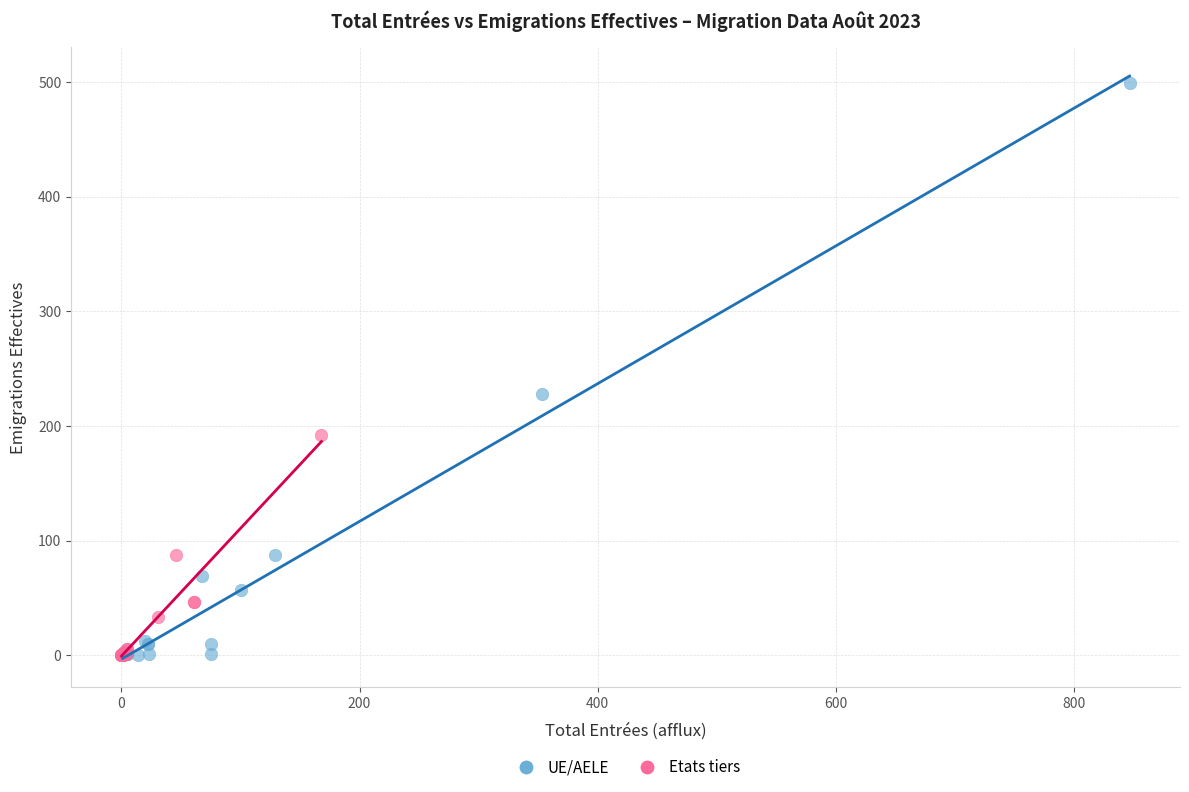

Which series has the largest Y range (max minus min)?

UE/AELE